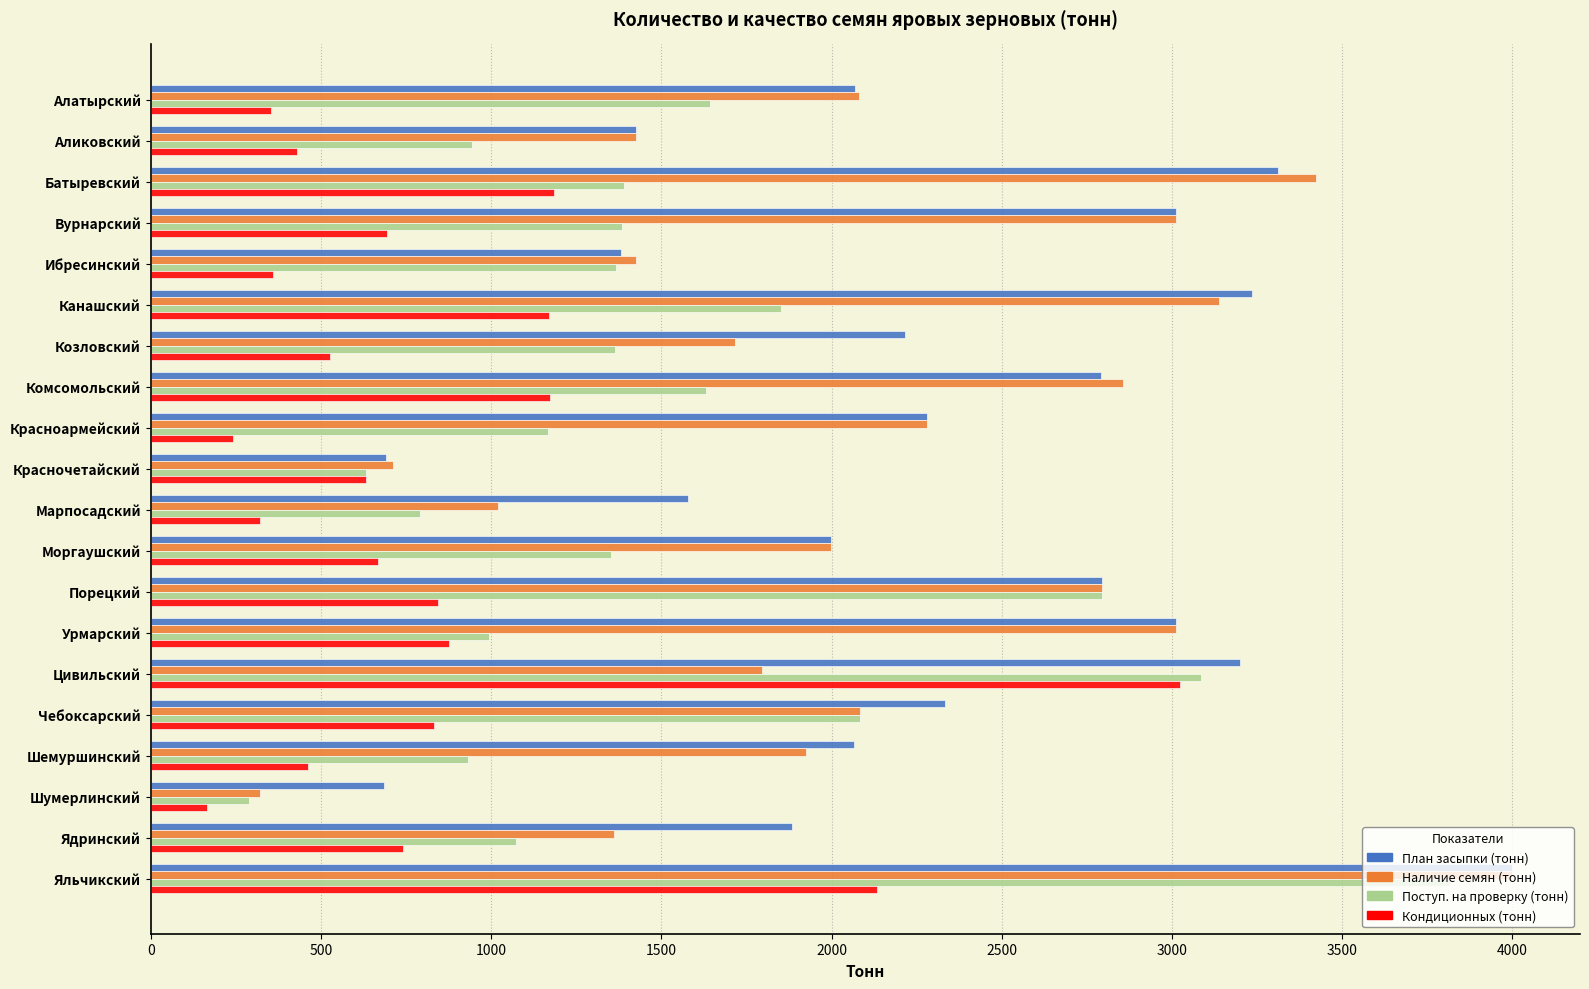

Which series has the largest total across all categories?

План засыпки (тонн)